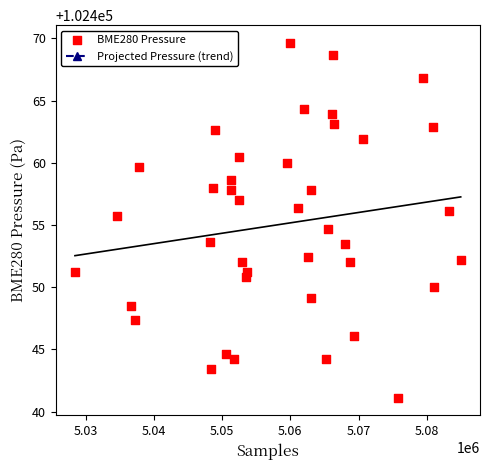

What is the range of Y values (max minus min)?

28.5